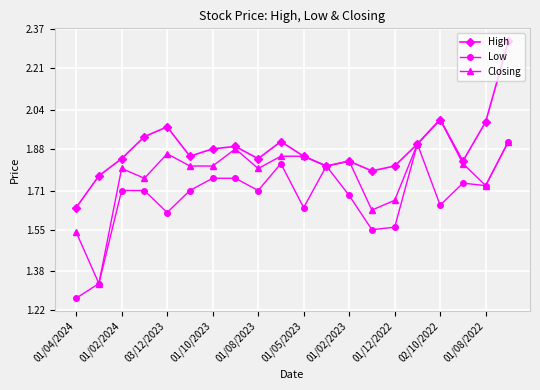

At how many categories does at least one series exceed 1?

20